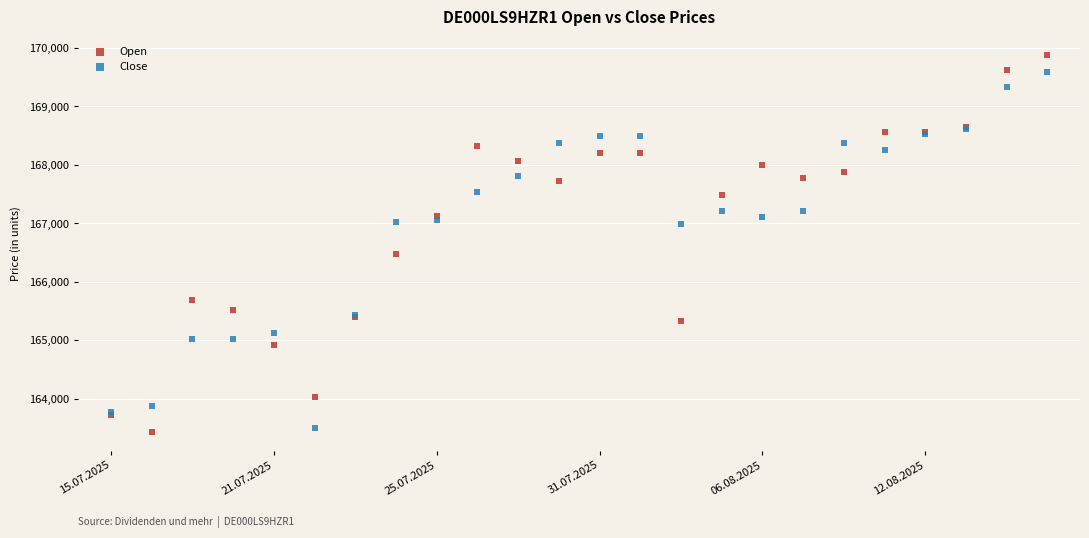

Which series contains the highest Y value?

Open